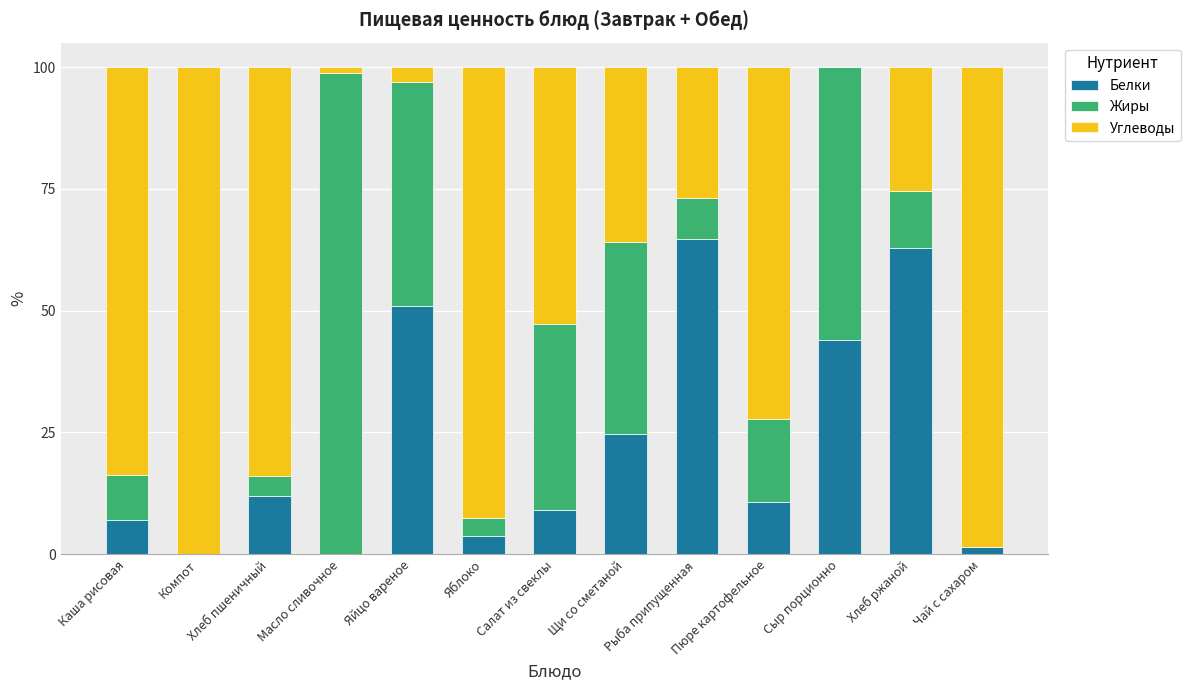

What value does the Белки series have at Рыба припущенная?

64.6